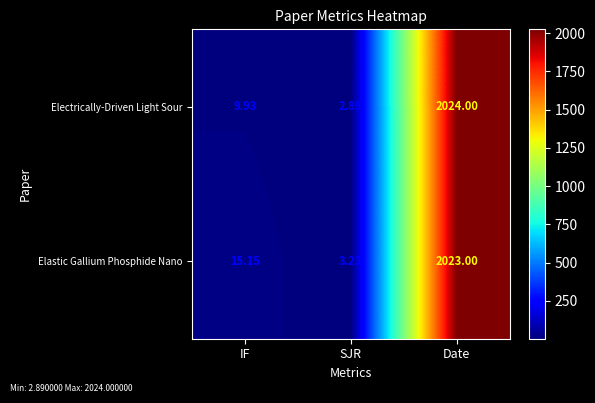

Between SJR and Date, which series saw the biggest shift?

Electrically-Driven Light Sour